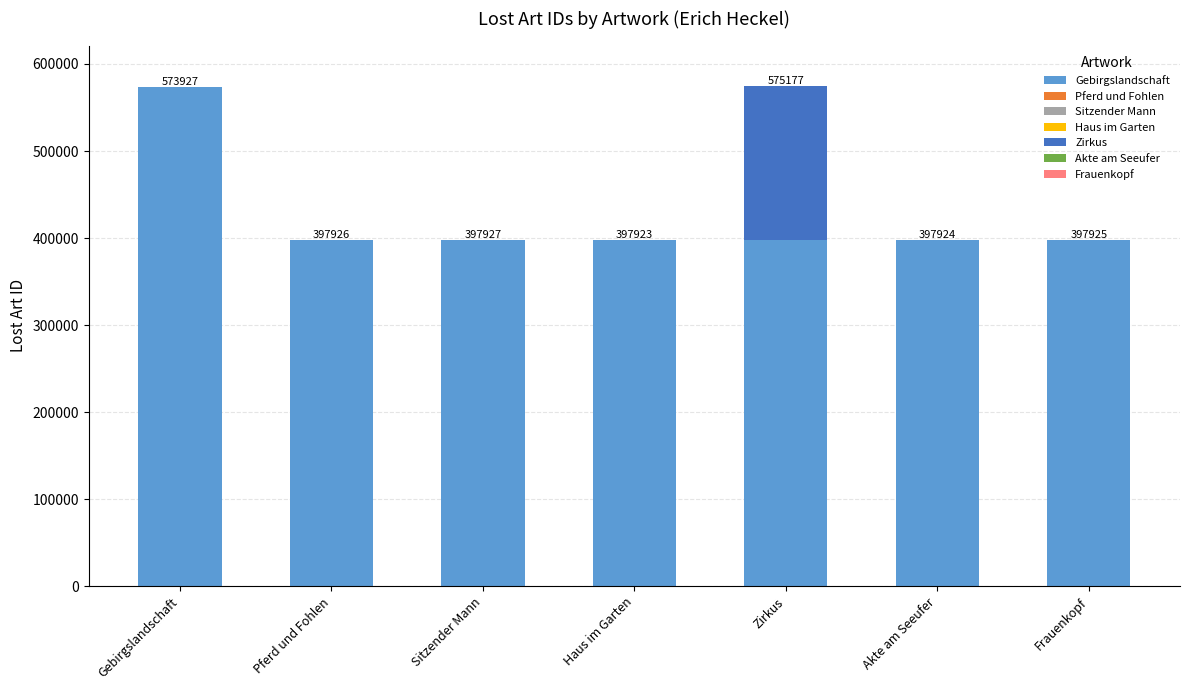

Are the bars horizontal?

No